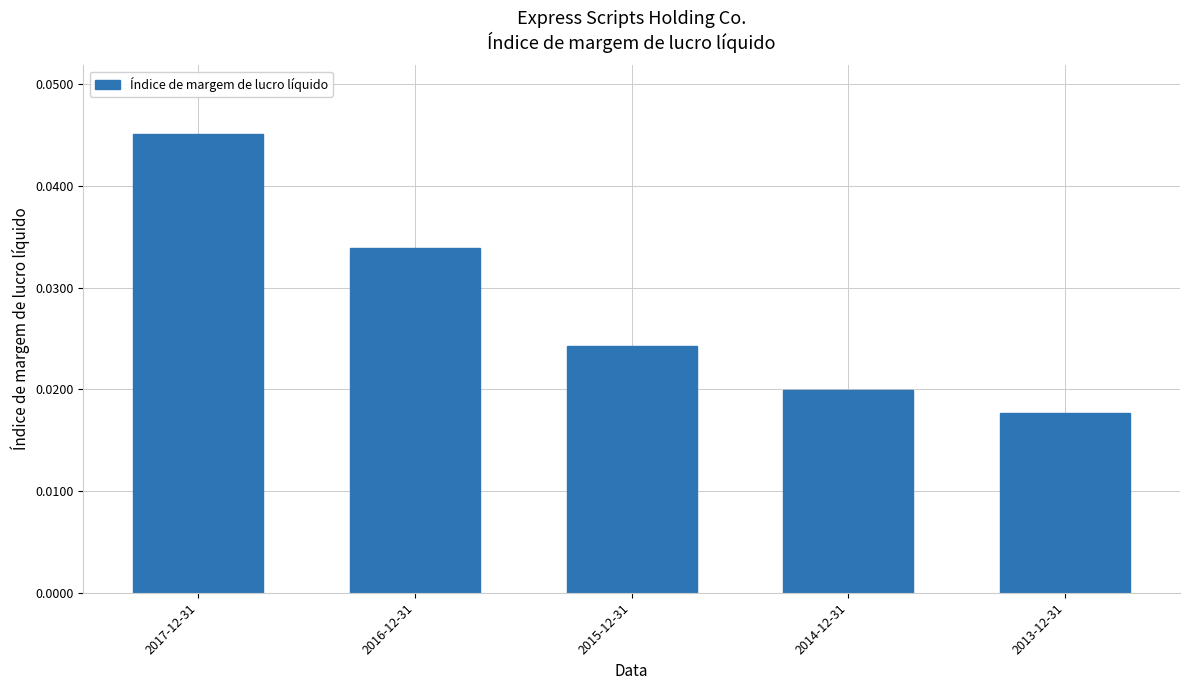

At which category does the chart reach its minimum across all series?

2013-12-31